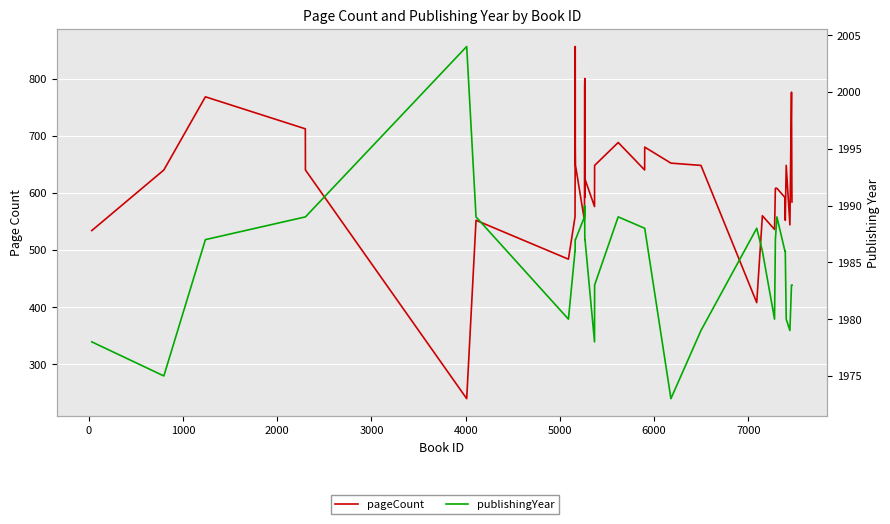

How many values in the pageCount series are below 624?

19